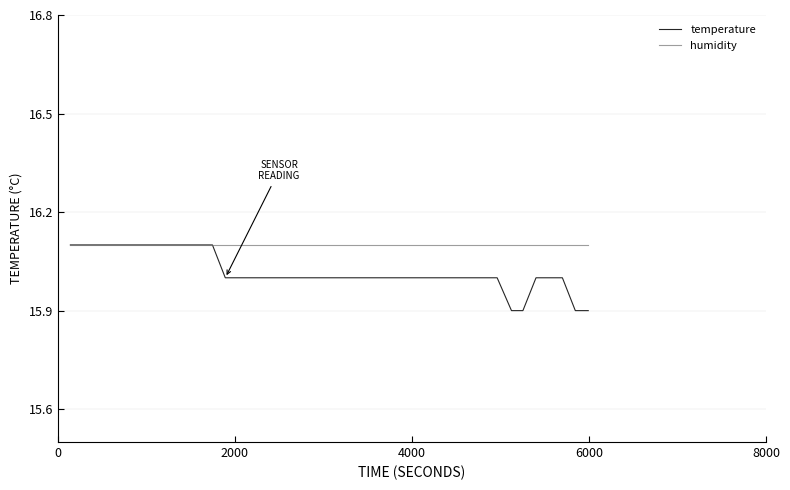

Which series has the largest total across all categories?

humidity